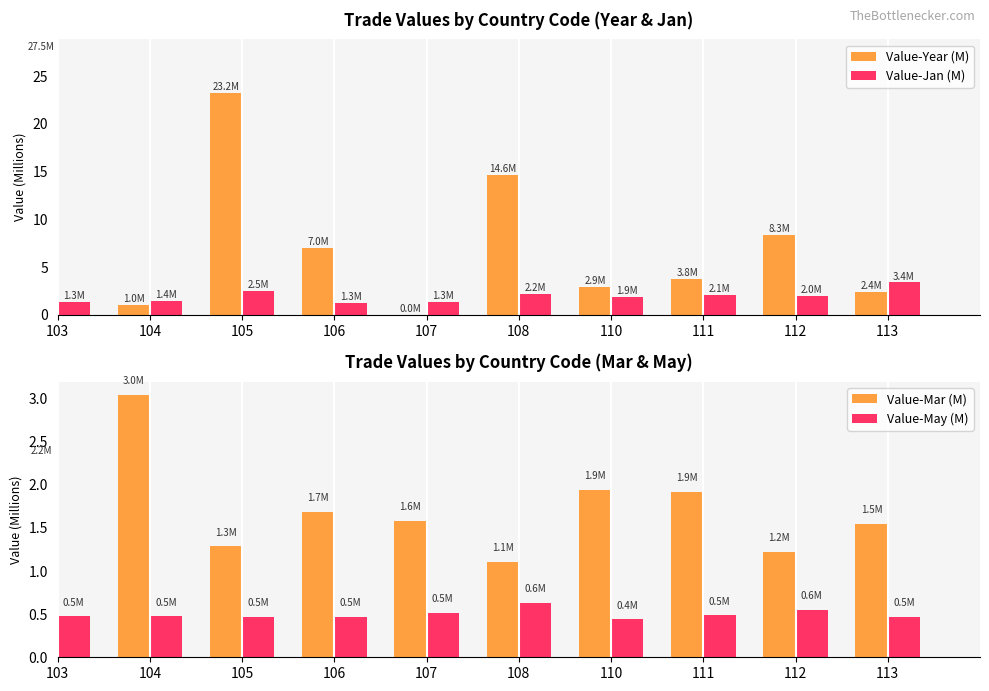

Rank the categories by Value-Year (M) value from highest to lowest.

103, 105, 108, 112, 106, 111, 110, 113, 104, 107